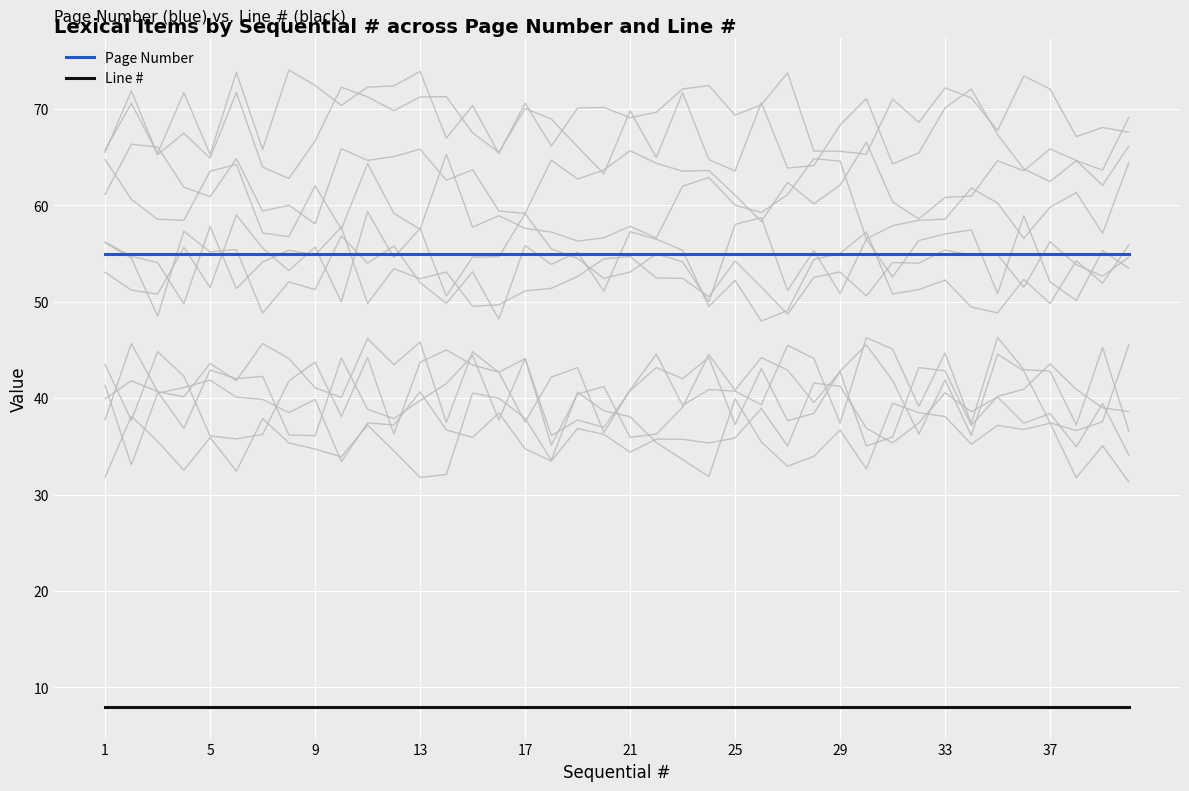

Which series has the largest total across all categories?

Page Number